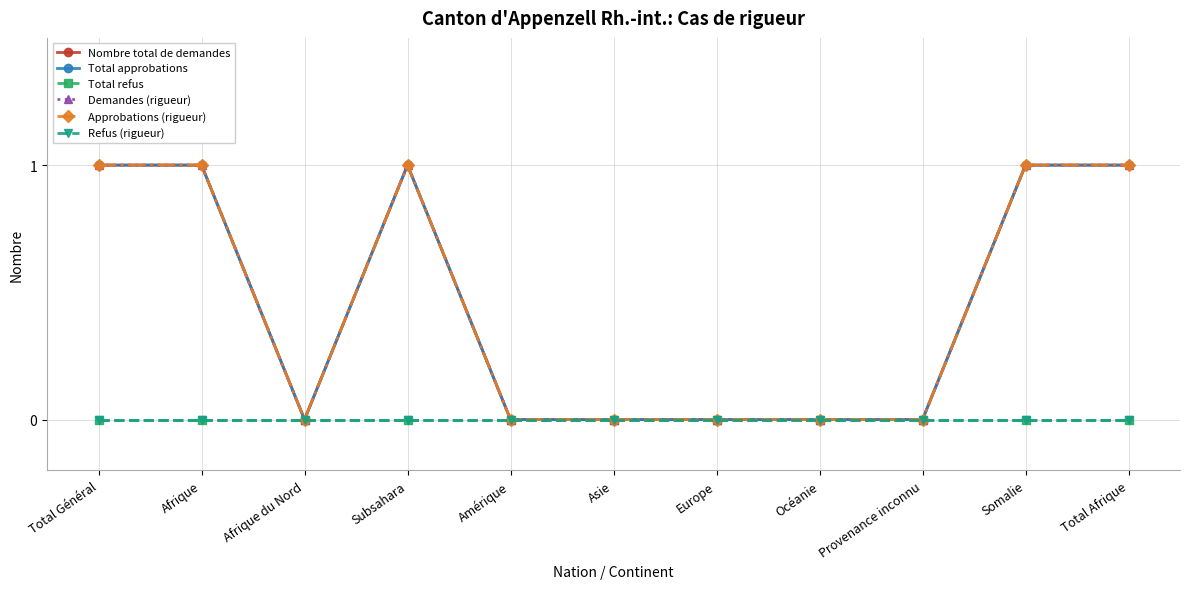

Between Total Général and Afrique, which series saw the biggest shift?

Nombre total de demandes